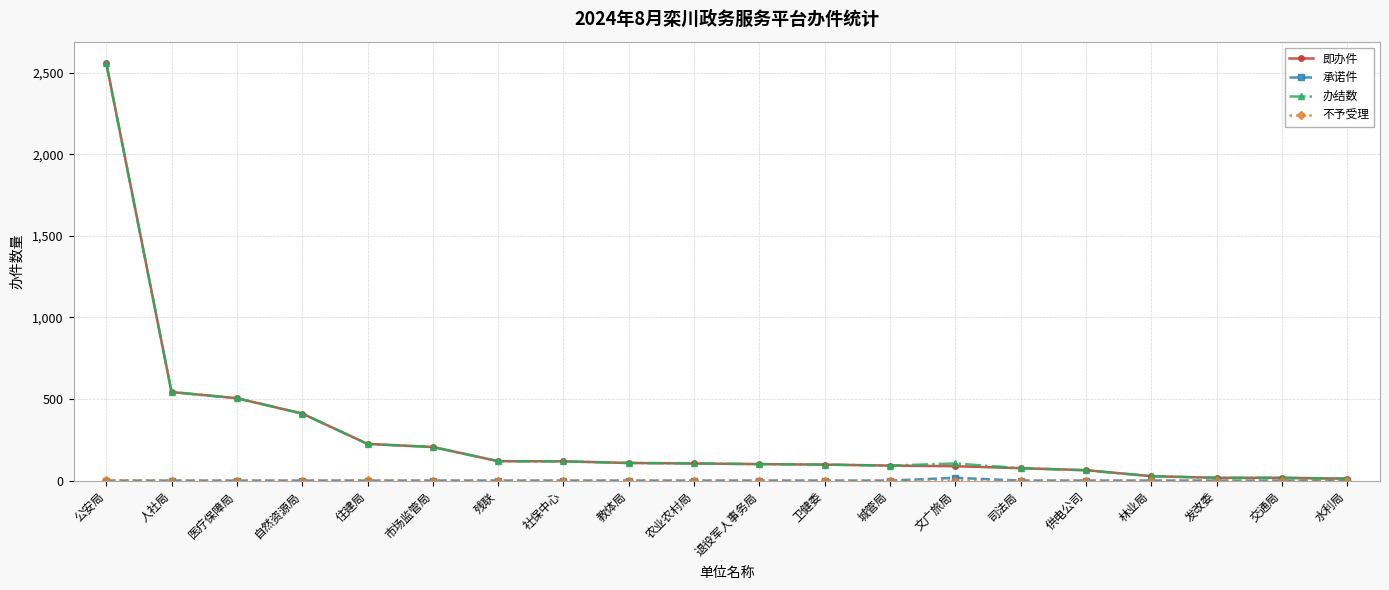

Count the number of data series in this chart.

4